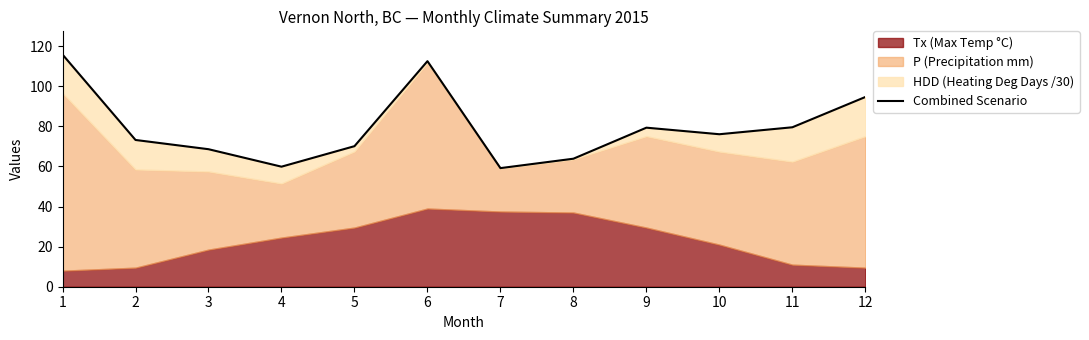

How many interior local peaks (higher than both neighbors) does the data have?

2